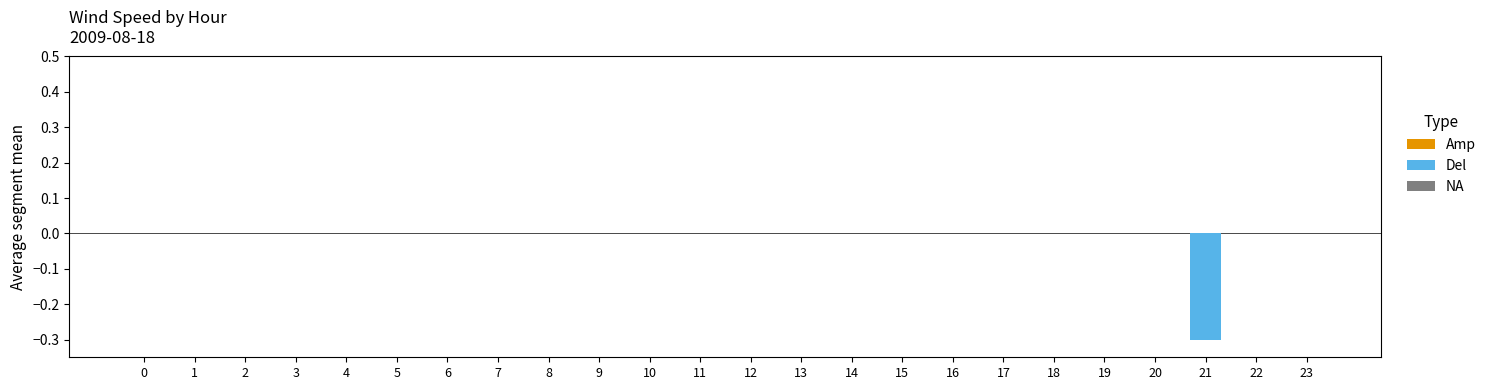

The chart shows a value of -0.3 at 21. True or false?

True